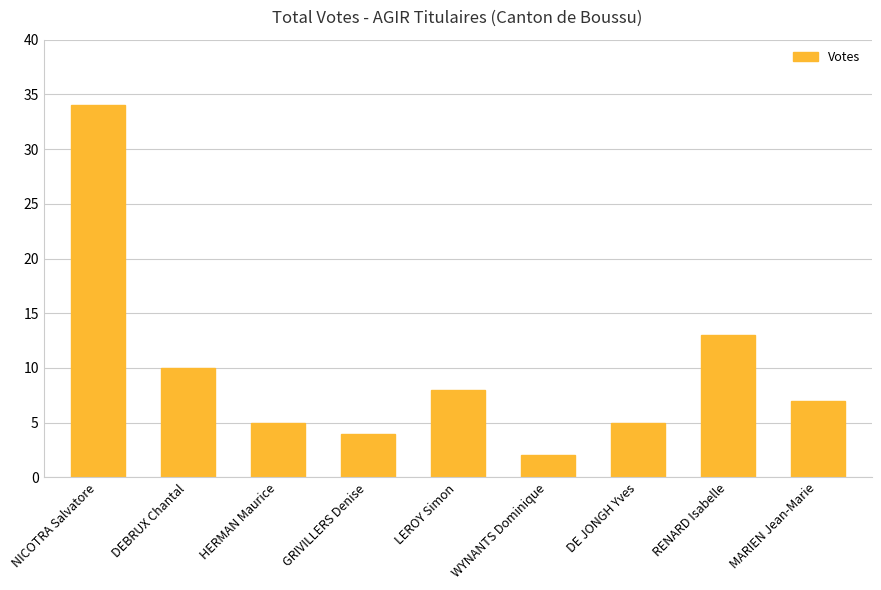

What position from the right is DE JONGH Yves?

3